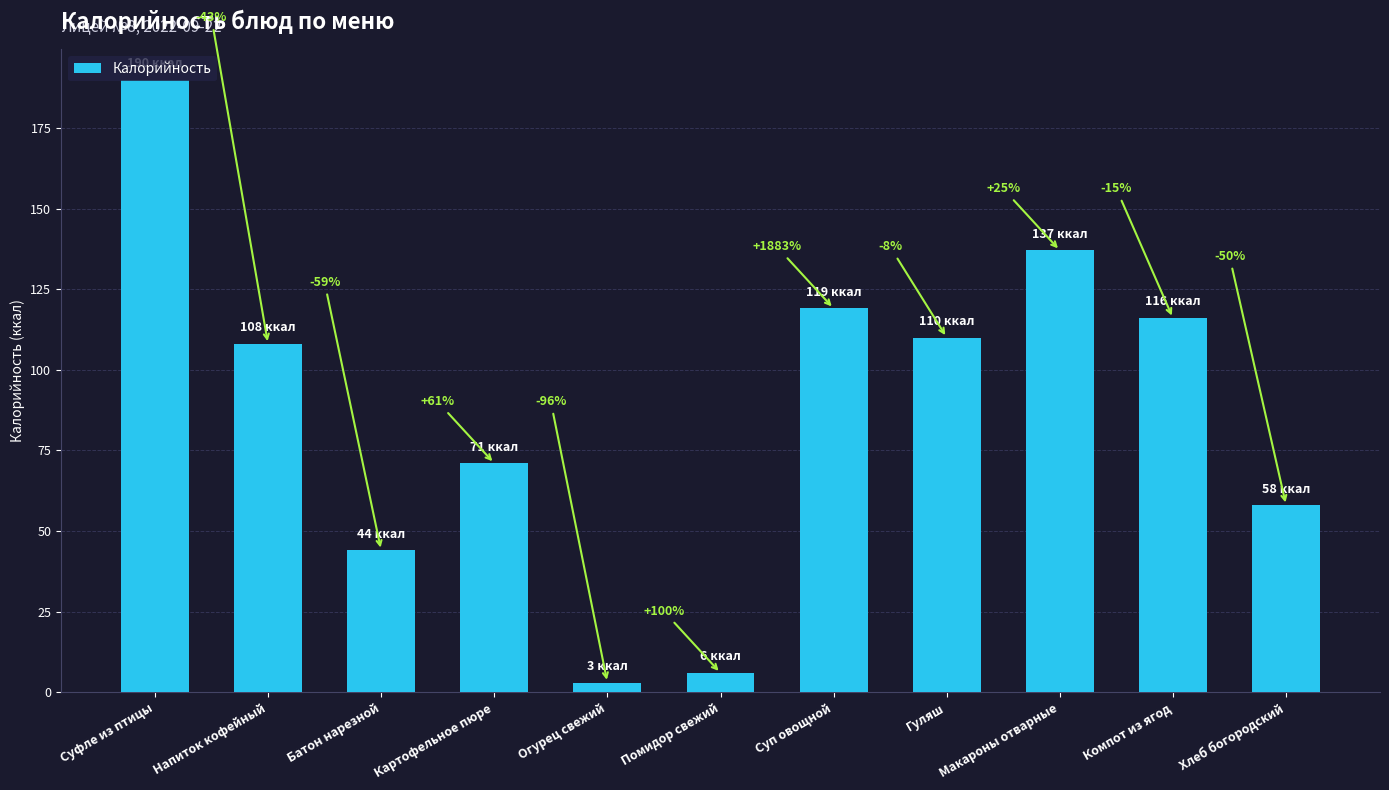

What position from the right is Суфле из птицы?

11